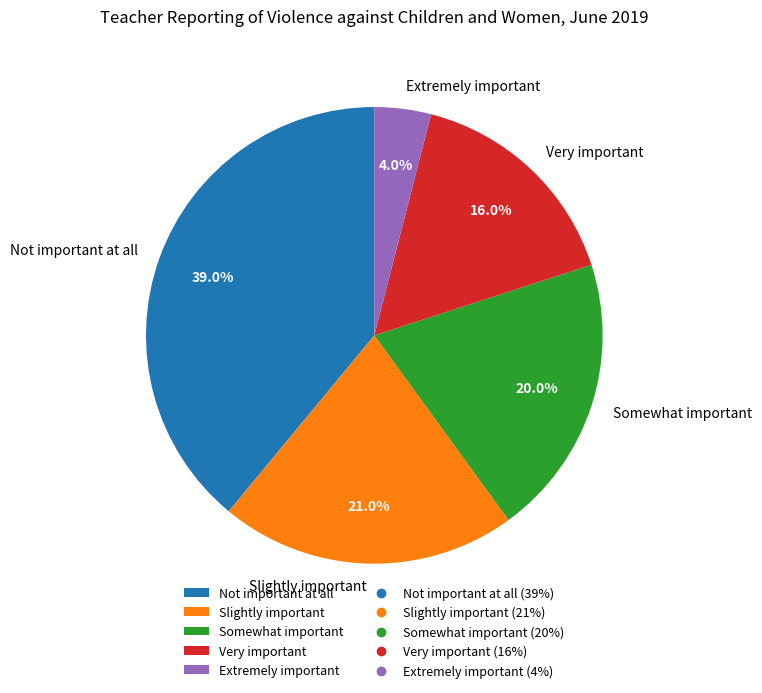

How many slices are in this pie chart?

5